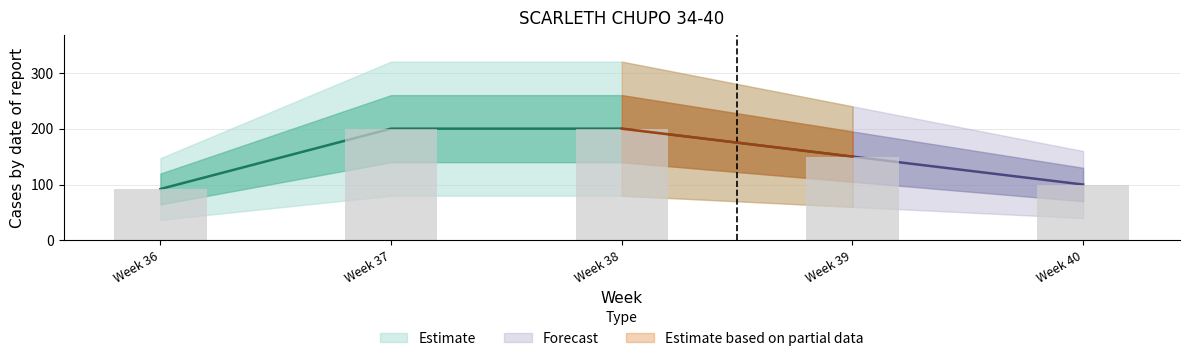

Count the number of values greater than 150.

2